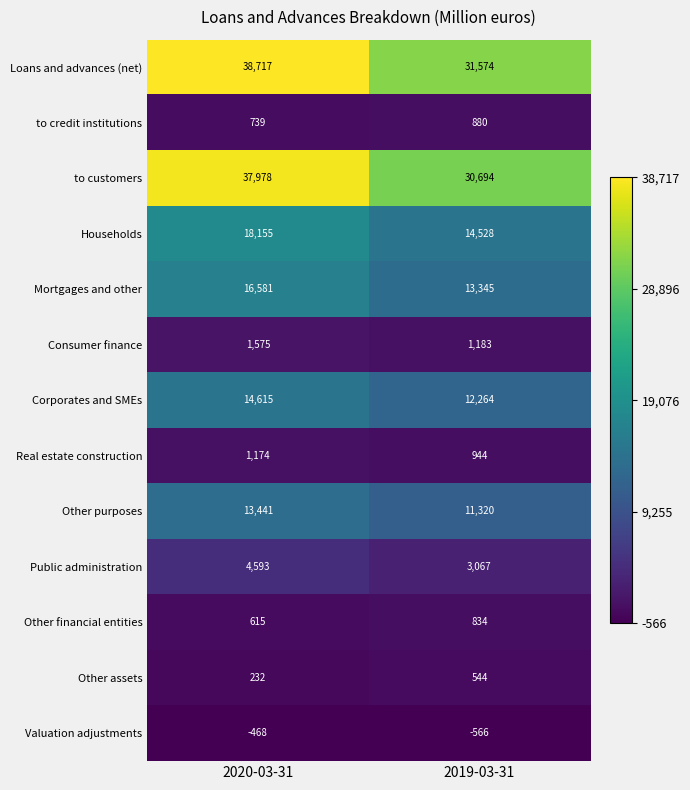

Reading left to right, list all the values displayed in this chart.

Loans and advances (net): 2020-03-31=38717	2019-03-31=31574
to credit institutions: 2020-03-31=739	2019-03-31=880
to customers: 2020-03-31=37978	2019-03-31=30694
Households: 2020-03-31=18155	2019-03-31=14528
Mortgages and other: 2020-03-31=16581	2019-03-31=13345
Consumer finance: 2020-03-31=1575	2019-03-31=1183
Corporates and SMEs: 2020-03-31=14615	2019-03-31=12264
Real estate construction: 2020-03-31=1174	2019-03-31=944
Other purposes: 2020-03-31=13441	2019-03-31=11320
Public administration: 2020-03-31=4593	2019-03-31=3067
Other financial entities: 2020-03-31=615	2019-03-31=834
Other assets: 2020-03-31=232	2019-03-31=544
Valuation adjustments: 2020-03-31=-468	2019-03-31=-566